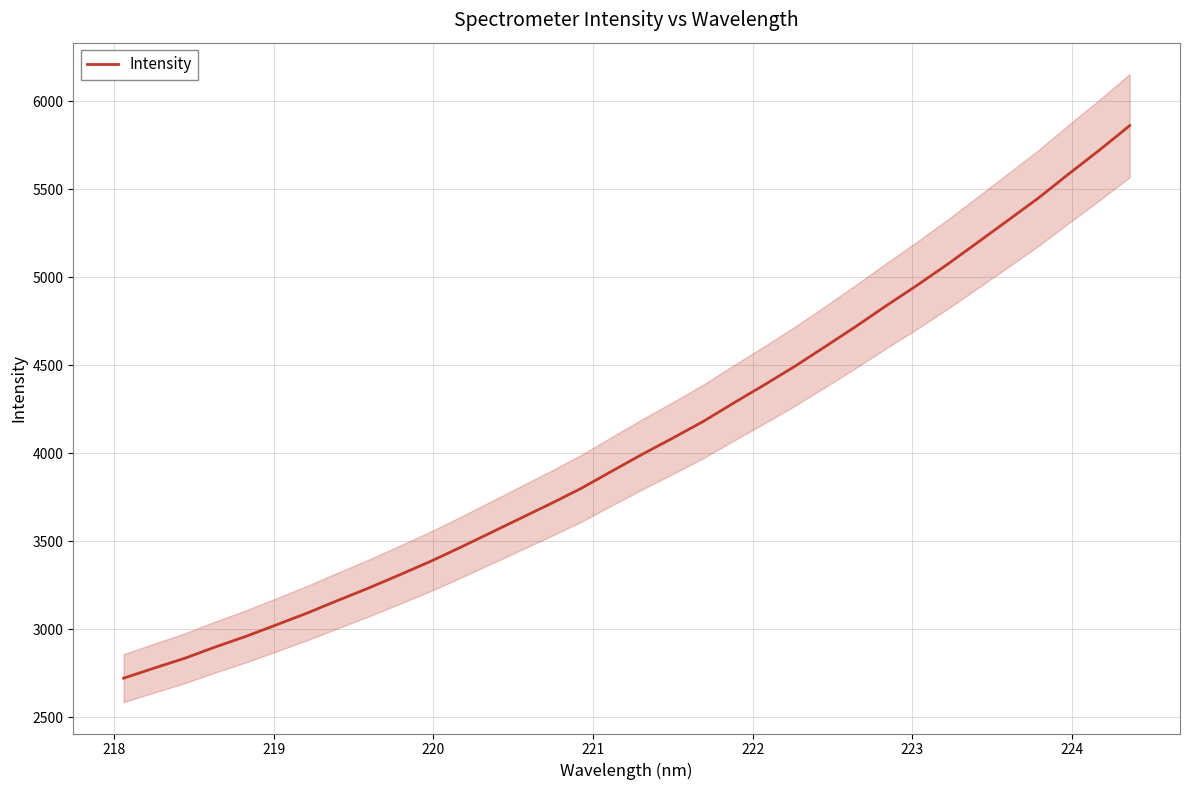

What is the maximum value for Intensity?

5861.3